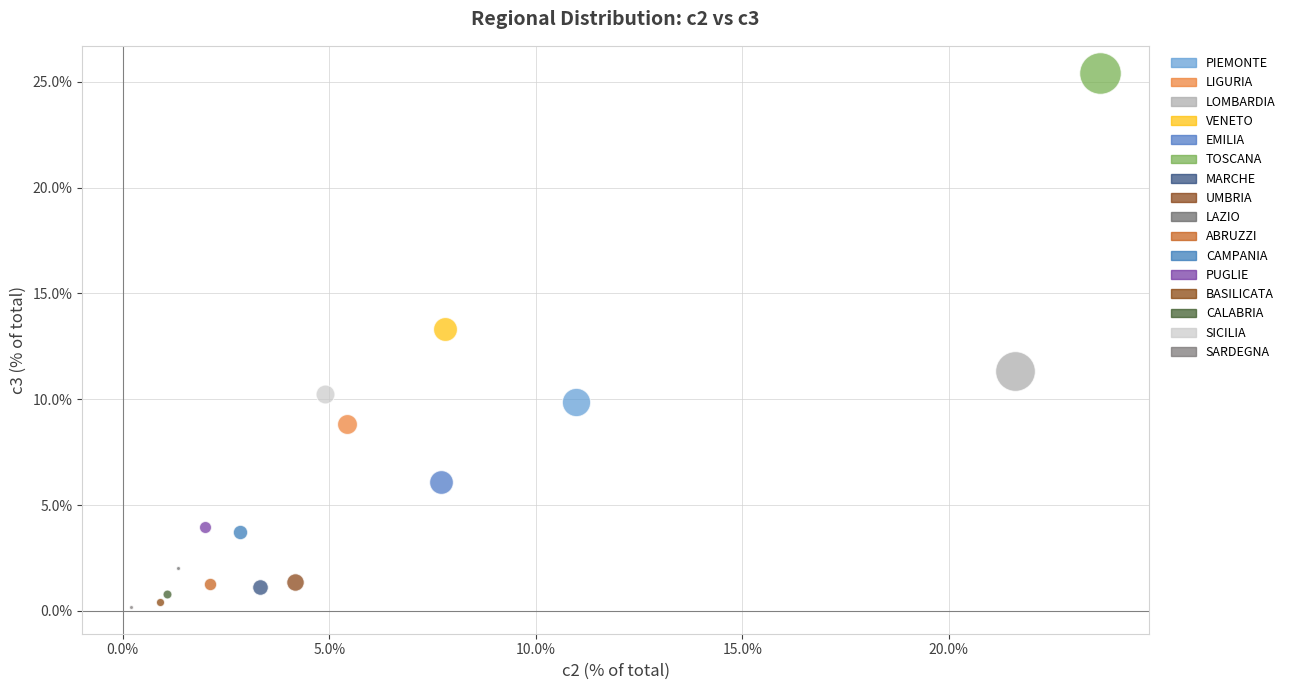

Which series reaches the minimum Y coordinate?

SARDEGNA